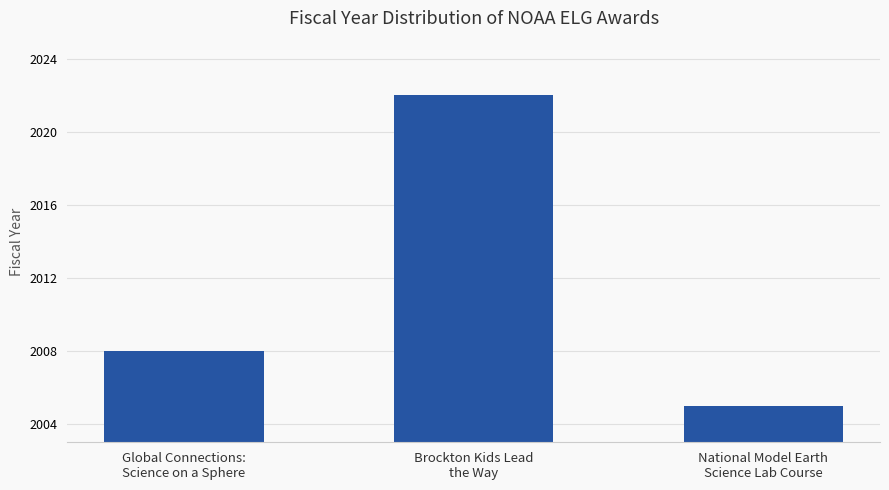

What is the maximum value shown in the chart?

2022